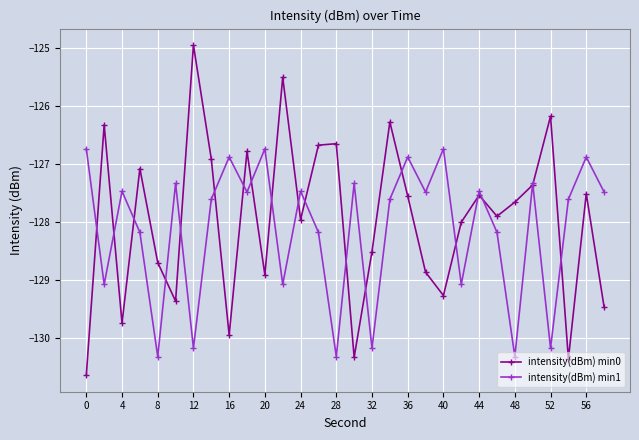

List the series in order of their peak value, highest first.

intensity(dBm) min0, intensity(dBm) min1